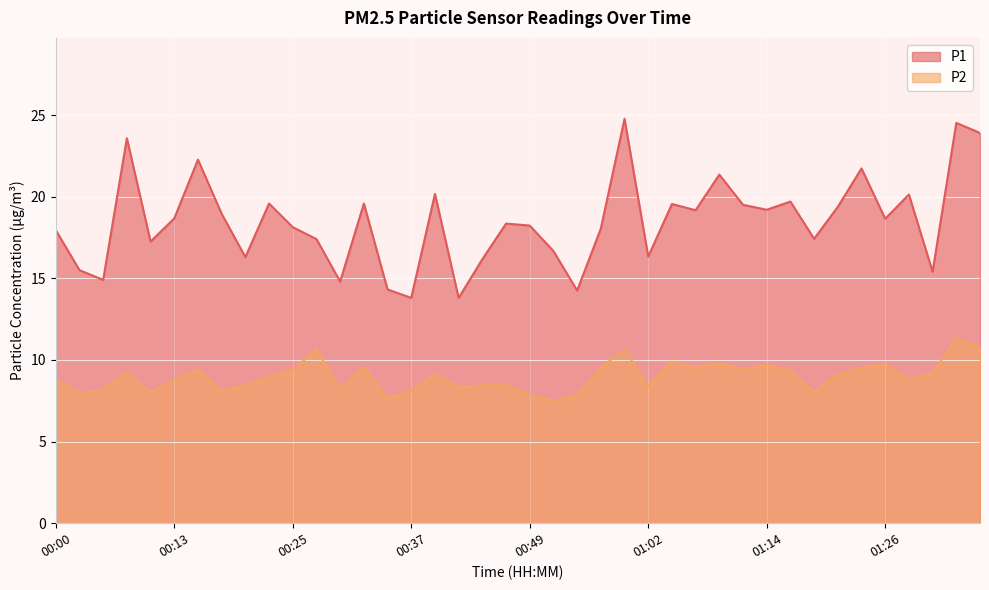

What is the maximum value shown in the chart?

24.8